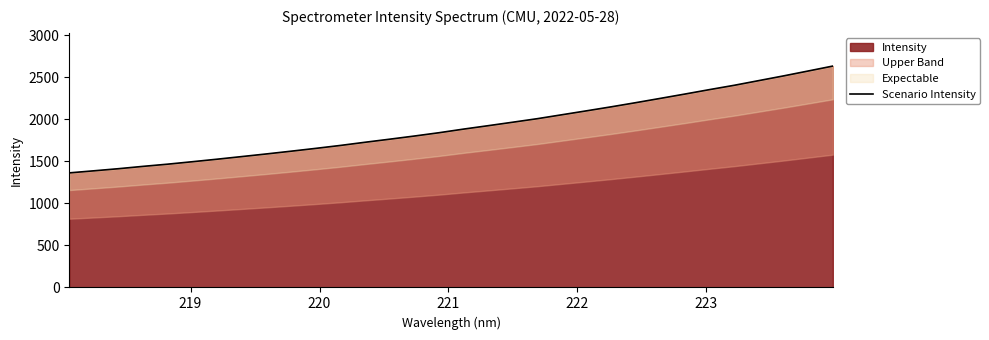

What is the value of the 23rd point from the left?

2148.2